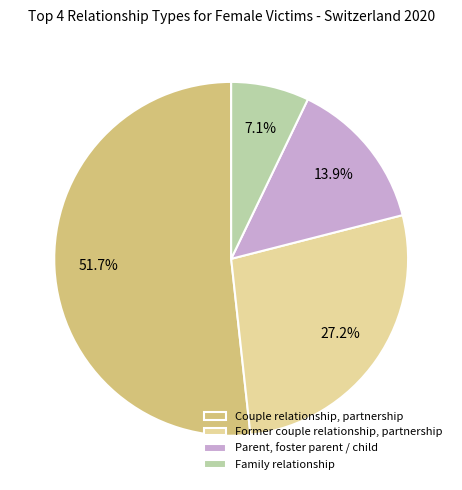

Rank the categories by value from lowest to highest.

Family relationship, Parent, foster parent / child, Former couple relationship, partnership, Couple relationship, partnership